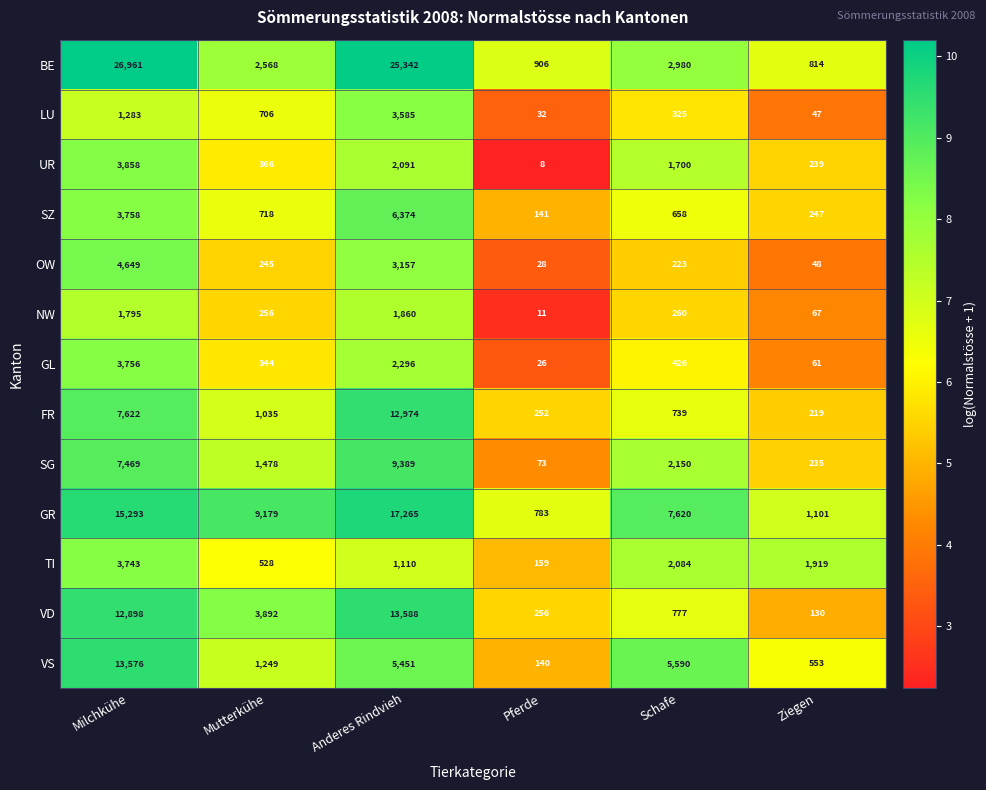

What is the sum of all GL values?

6909